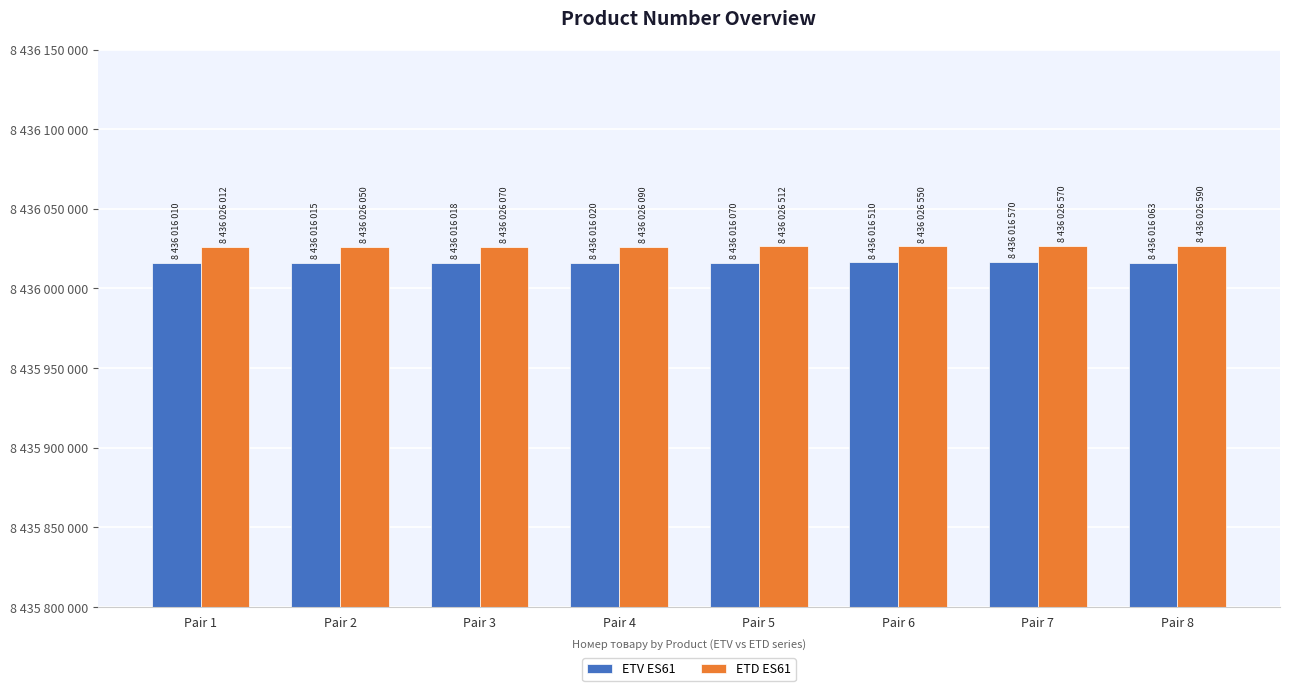

Is the value of ETD ES61 at Pair 7 greater than the value of ETV ES61 at Pair 5?

Yes